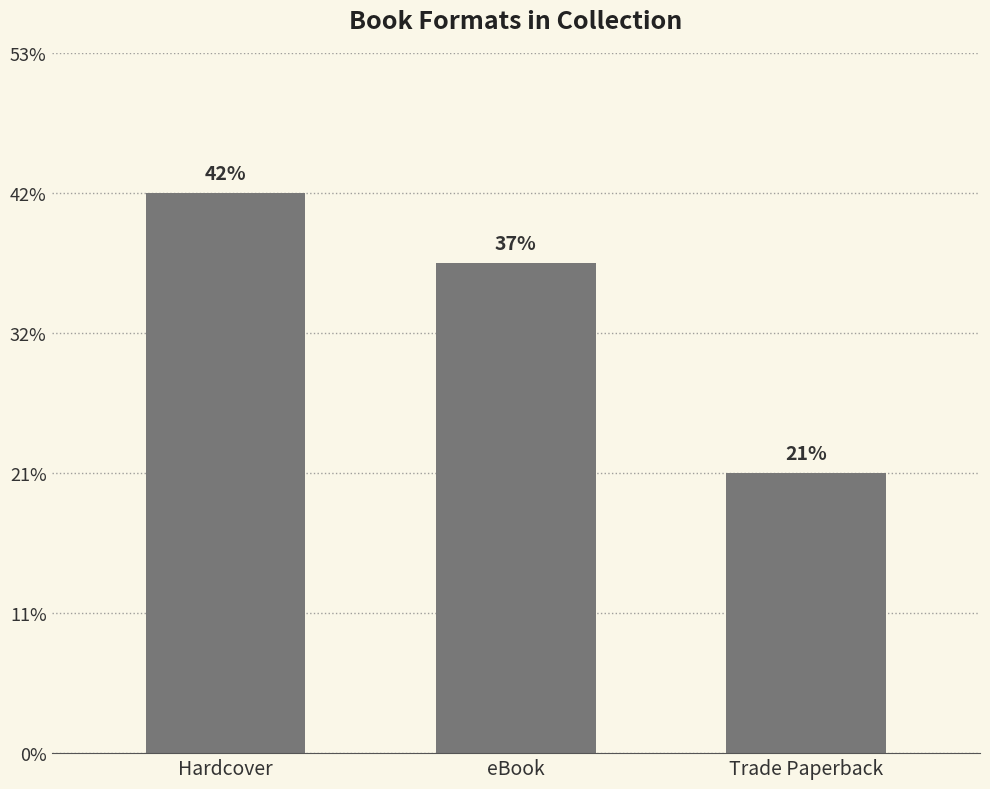

List the labels in order of value, largest first.

Hardcover, eBook, Trade Paperback